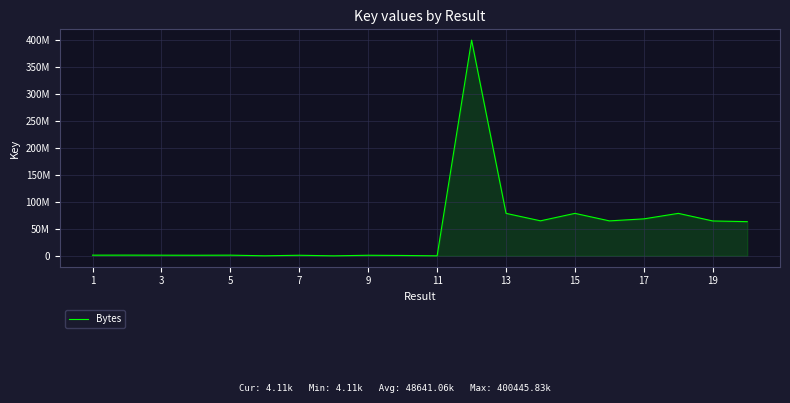

Does the chart display data point markers on the line(s)?

No